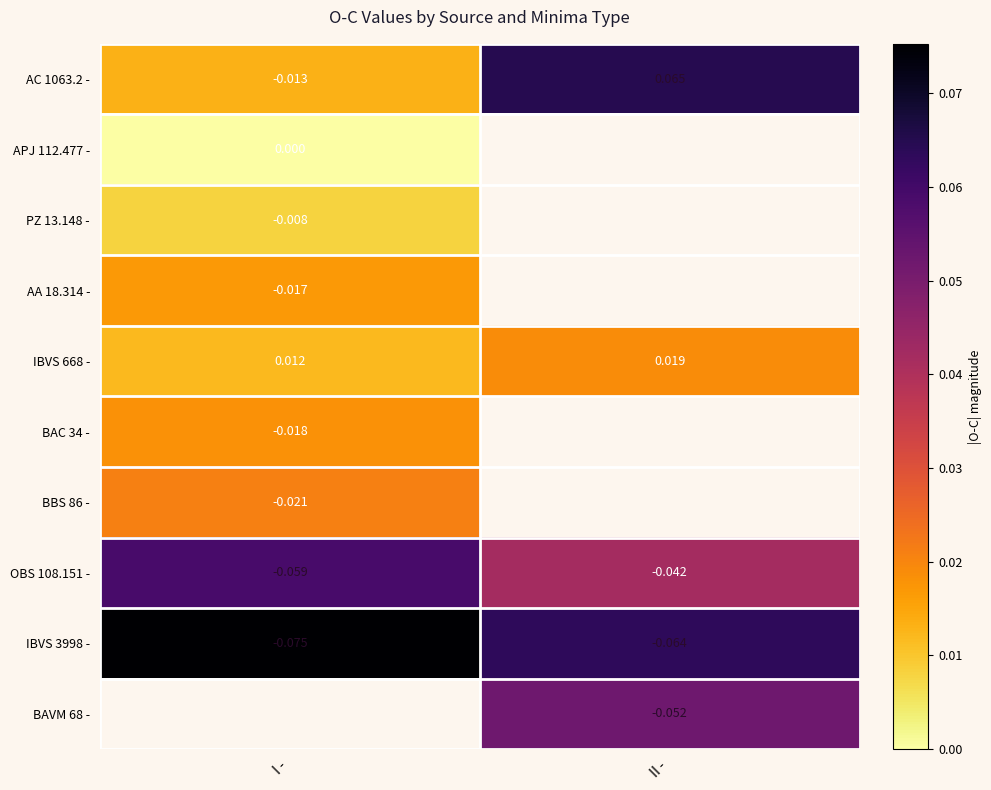

List the labels in order of IBVS 668 - value, largest first.

II -, I -